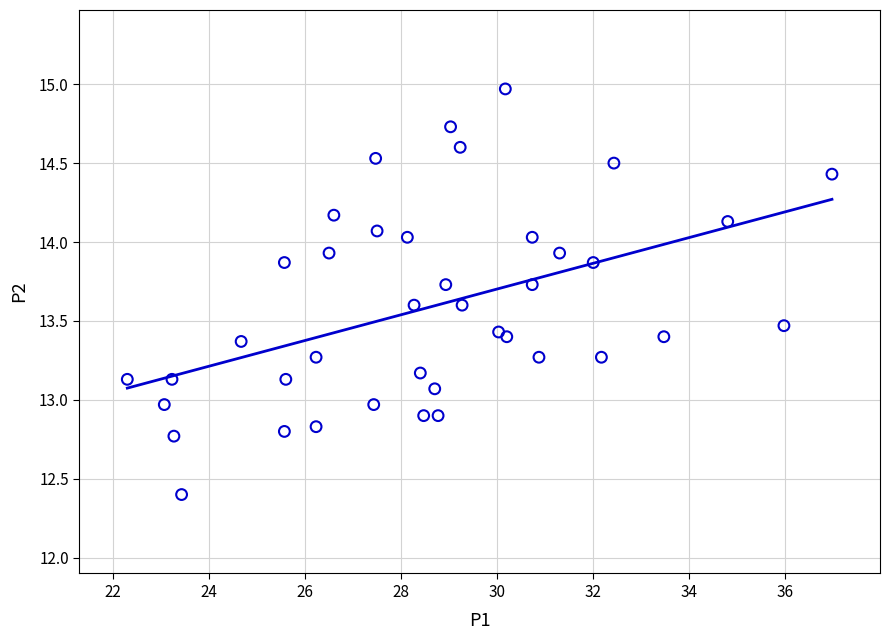

What is the range of X values (max minus min)?

14.7